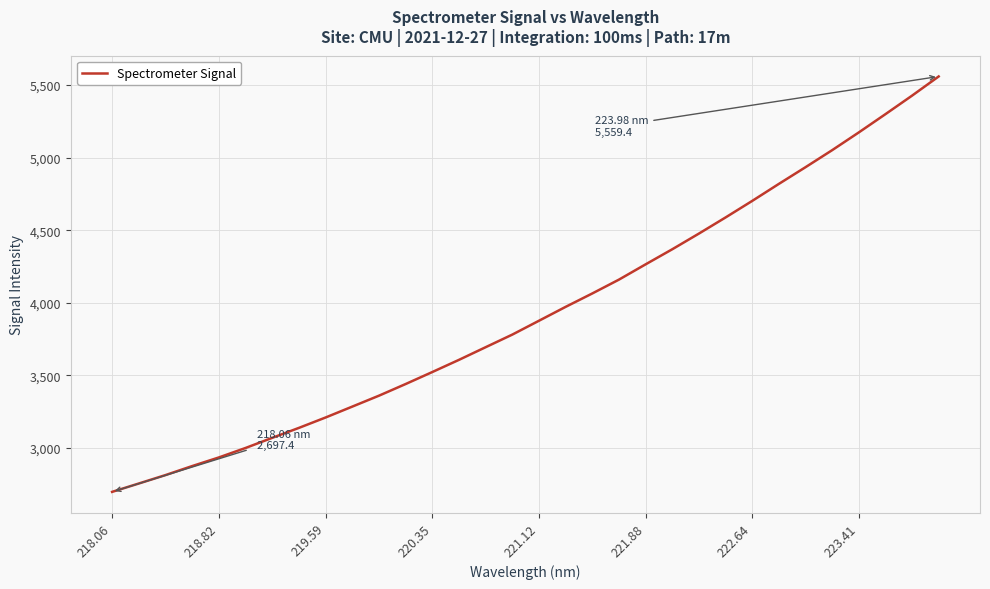

What is the difference between the maximum and second lowest values?

2804.4